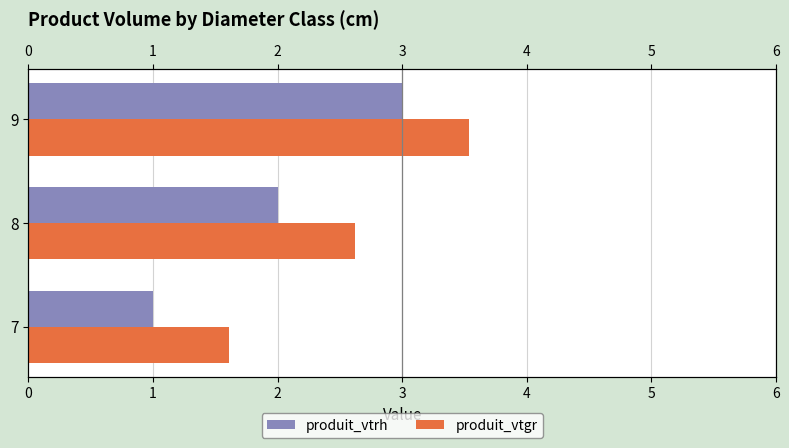

What is the difference between the maximum and minimum values in the produit_vtgr series?

1.9